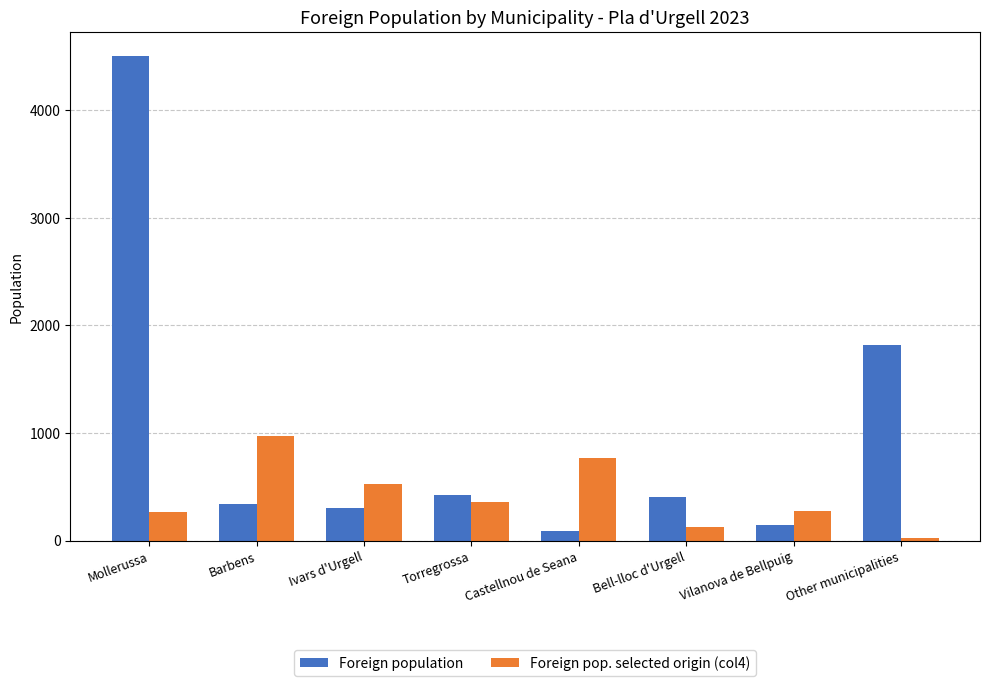

Which series has the largest total across all categories?

Foreign population